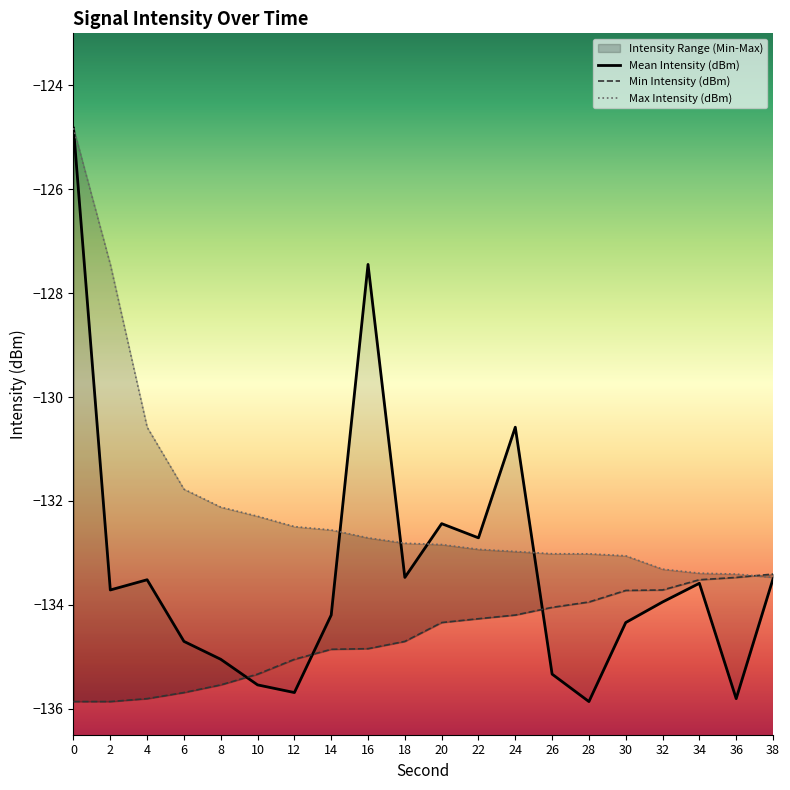

True or false: Mean Intensity (dBm) has a value of -197.5 at 12.

False